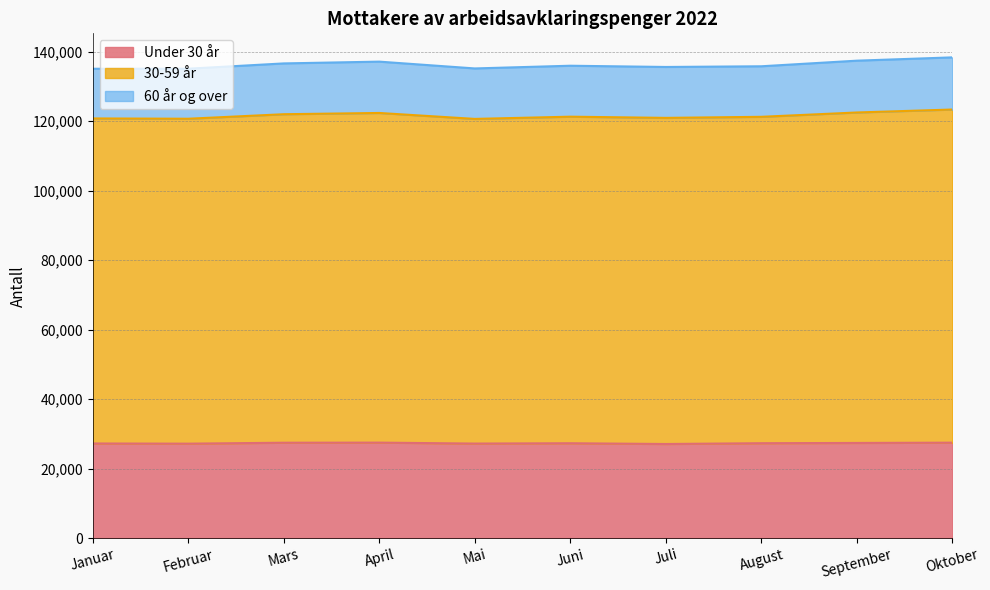

Rank the categories by 30-59 år value from lowest to highest.

Januar, Februar, Mai, Juli, August, Juni, Mars, April, September, Oktober